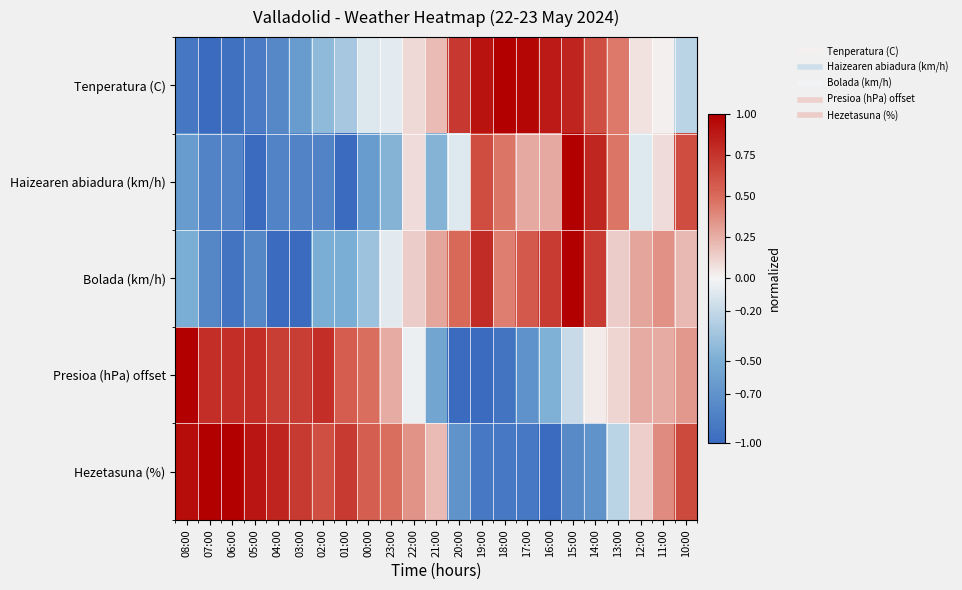

Reading left to right, transcribe all the data shown in this chart.

Tenperatura (C): 08:00=-0.9	07:00=-1.0	06:00=-1.0	05:00=-0.9	04:00=-0.8	03:00=-0.6	02:00=-0.4	01:00=-0.3	00:00=-0.1	23:00=-0.1	22:00=0.1	21:00=0.2	20:00=0.7	19:00=0.9	18:00=1.0	17:00=1.0	16:00=0.9	15:00=0.8	14:00=0.6	13:00=0.4	12:00=0.1	11:00=0.0	10:00=-0.2
Haizearen abiadura (km/h): 08:00=-0.6	07:00=-0.8	06:00=-0.8	05:00=-1.0	04:00=-0.8	03:00=-0.8	02:00=-0.8	01:00=-1.0	00:00=-0.6	23:00=-0.5	22:00=0.1	21:00=-0.5	20:00=-0.1	19:00=0.6	18:00=0.5	17:00=0.3	16:00=0.3	15:00=1.0	14:00=0.8	13:00=0.5	12:00=-0.1	11:00=0.1	10:00=0.6
Bolada (km/h): 08:00=-0.5	07:00=-0.8	06:00=-0.9	05:00=-0.8	04:00=-1.0	03:00=-1.0	02:00=-0.5	01:00=-0.5	00:00=-0.4	23:00=-0.1	22:00=0.1	21:00=0.3	20:00=0.5	19:00=0.8	18:00=0.4	17:00=0.6	16:00=0.7	15:00=1.0	14:00=0.7	13:00=0.1	12:00=0.3	11:00=0.4	10:00=0.2
Presioa (hPa) offset: 08:00=1.0	07:00=0.8	06:00=0.8	05:00=0.8	04:00=0.7	03:00=0.7	02:00=0.8	01:00=0.6	00:00=0.5	23:00=0.3	22:00=-0.0	21:00=-0.6	20:00=-1.0	19:00=-1.0	18:00=-0.9	17:00=-0.7	16:00=-0.5	15:00=-0.2	14:00=0.0	13:00=0.1	12:00=0.3	11:00=0.3	10:00=0.3
Hezetasuna (%): 08:00=0.9	07:00=1.0	06:00=1.0	05:00=0.9	04:00=0.8	03:00=0.7	02:00=0.6	01:00=0.7	00:00=0.6	23:00=0.5	22:00=0.3	21:00=0.2	20:00=-0.7	19:00=-0.9	18:00=-0.9	17:00=-0.9	16:00=-1.0	15:00=-0.8	14:00=-0.7	13:00=-0.2	12:00=0.1	11:00=0.4	10:00=0.7